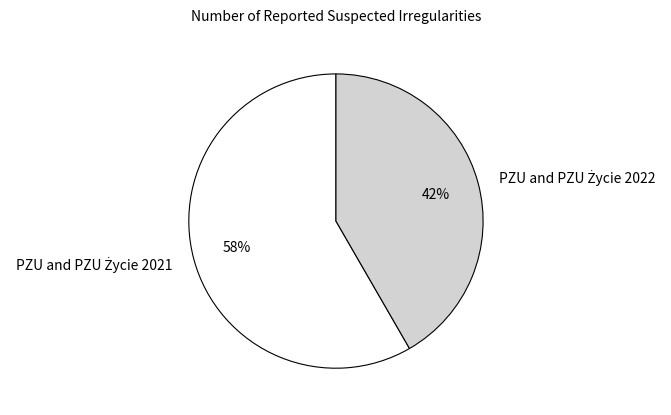

To the nearest percent, what is the average slice percentage?

50%